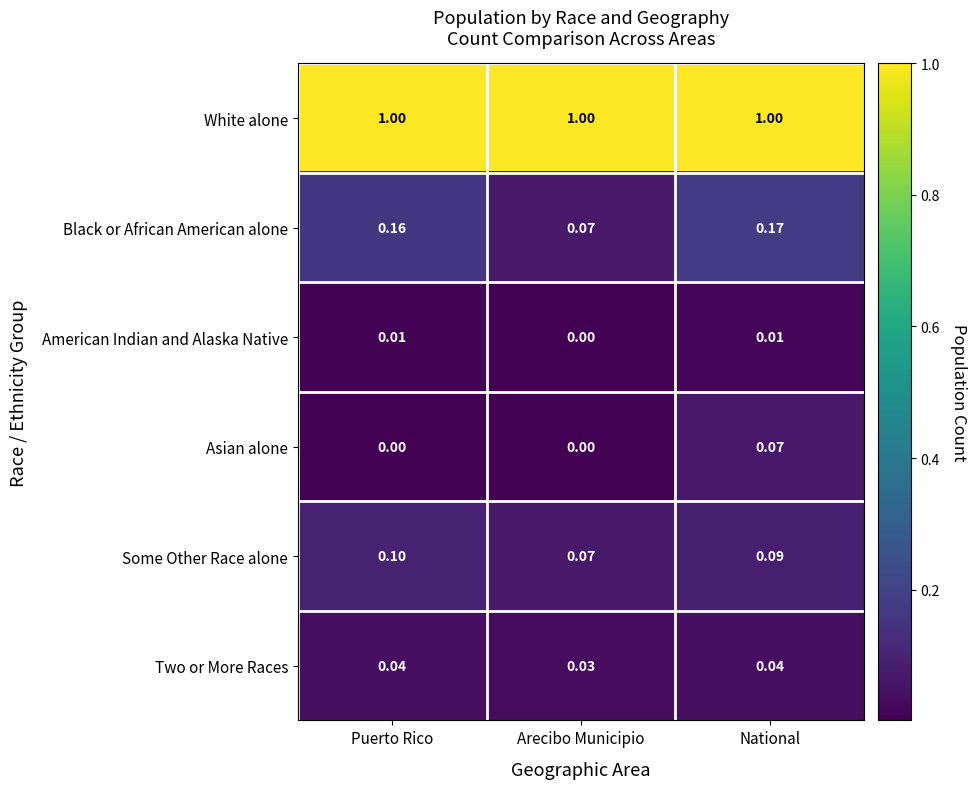

Which category has the highest value in the Some Other Race alone series?

Puerto Rico